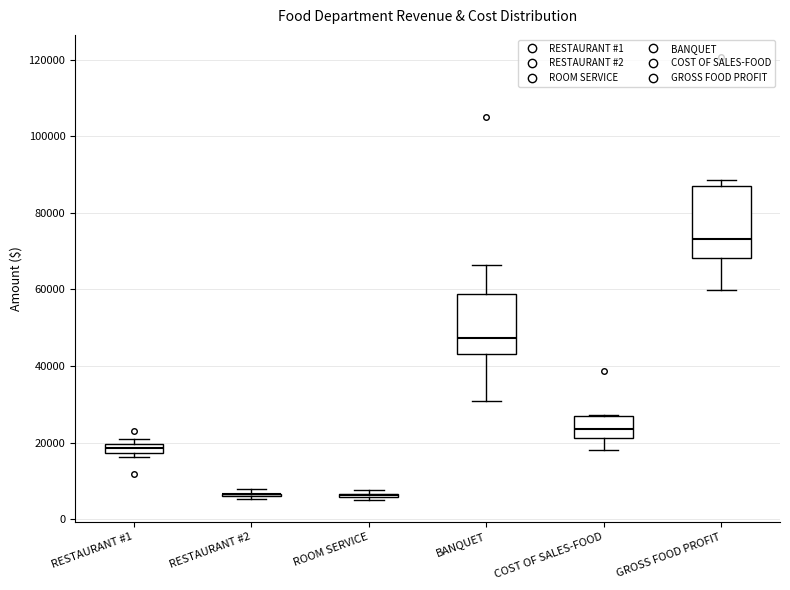

Comparing the boxes themselves (not the whiskers), which one is the tallest?

GROSS FOOD PROFIT